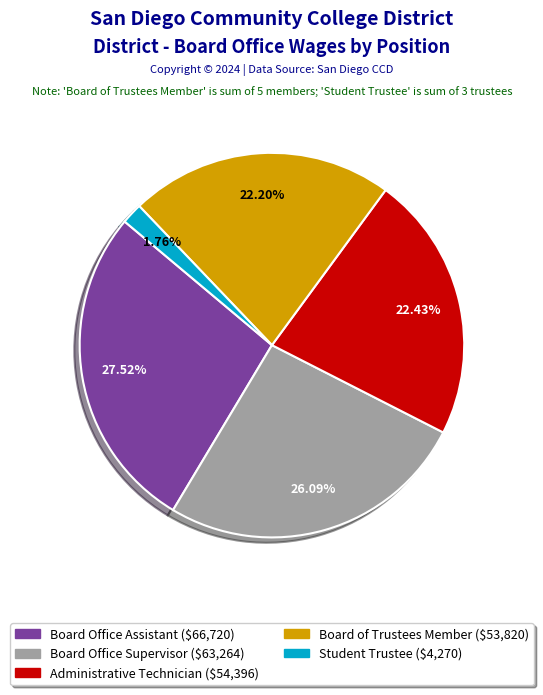

What is the ratio of the value at Board Office Assistant to the value at Student Trustee?

15.6